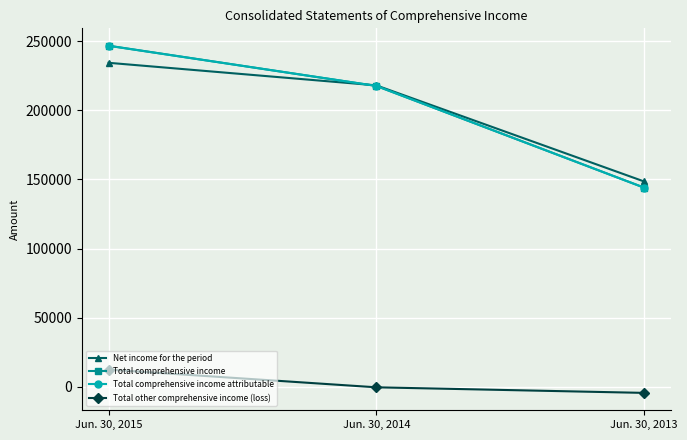

Which series has the widest spread of values?

Total comprehensive income